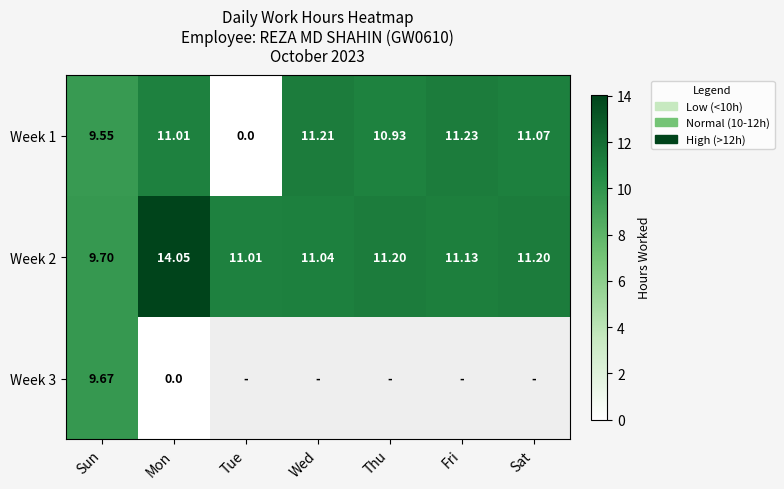

Is the value of Week 3 at Sun greater than the value of Week 2 at Sun?

No